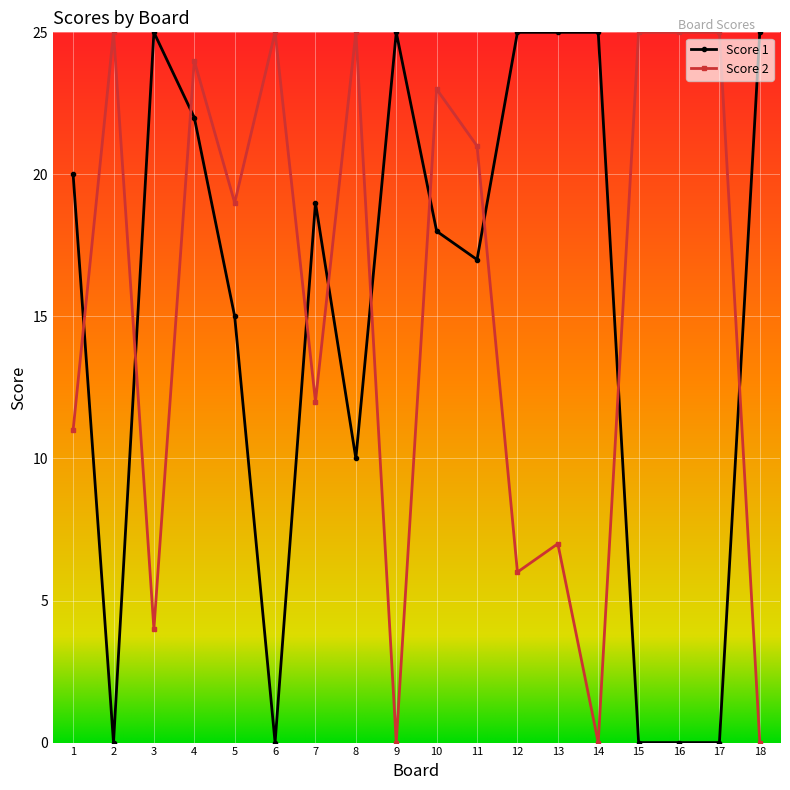

At how many categories does at least one series exceed 22?

14